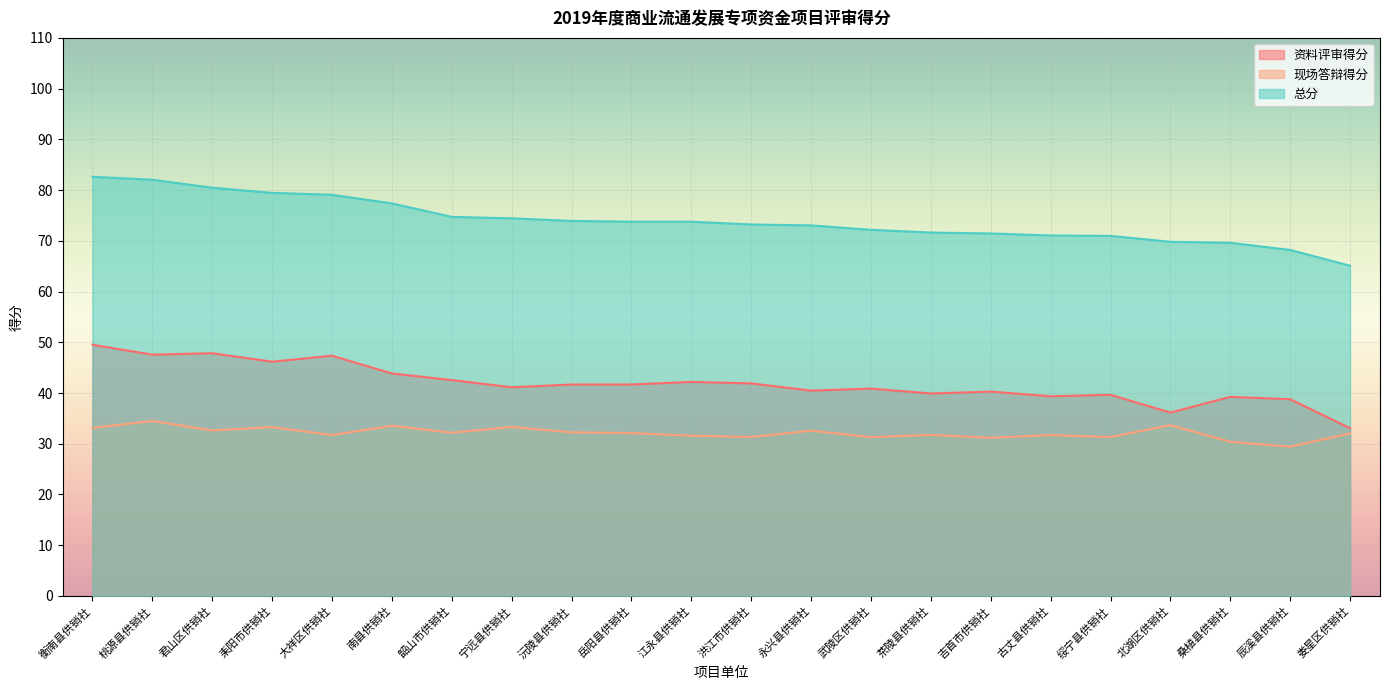

At which label is 总分 closest to 73?

永兴县供销社